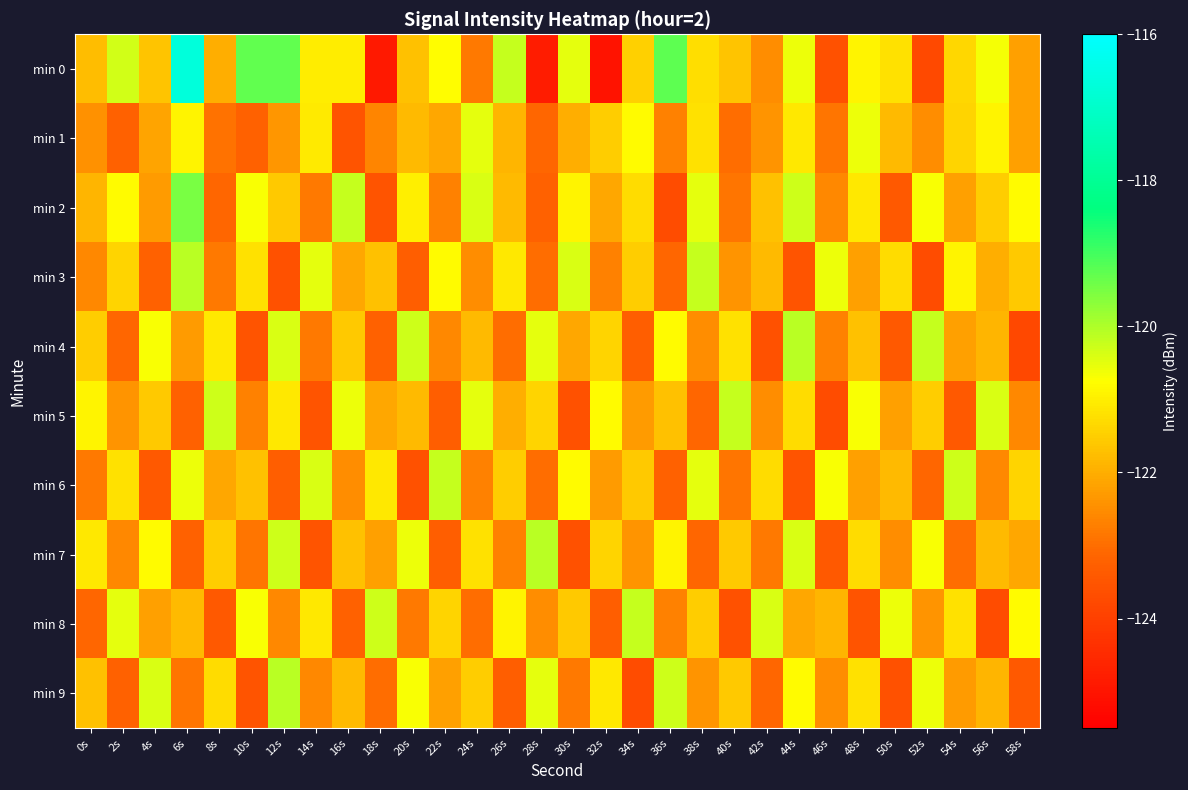

What is the spread (max minus min) of values at 40s?

3.4